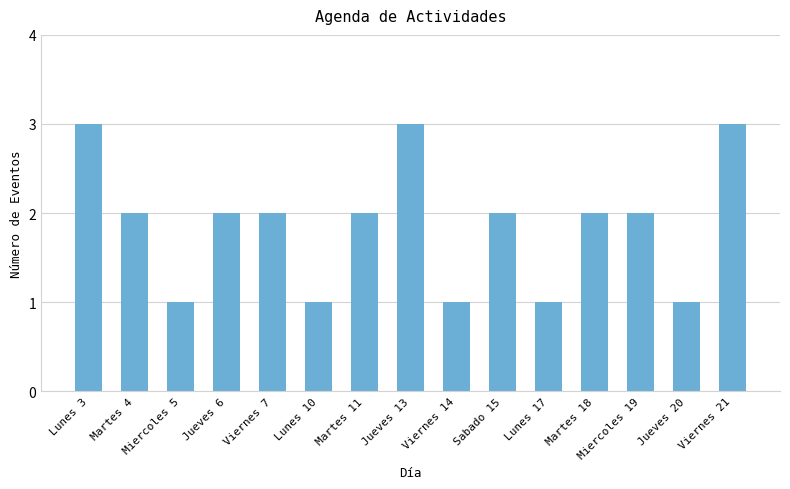

At which label does the data first exceed 2?

Lunes 3